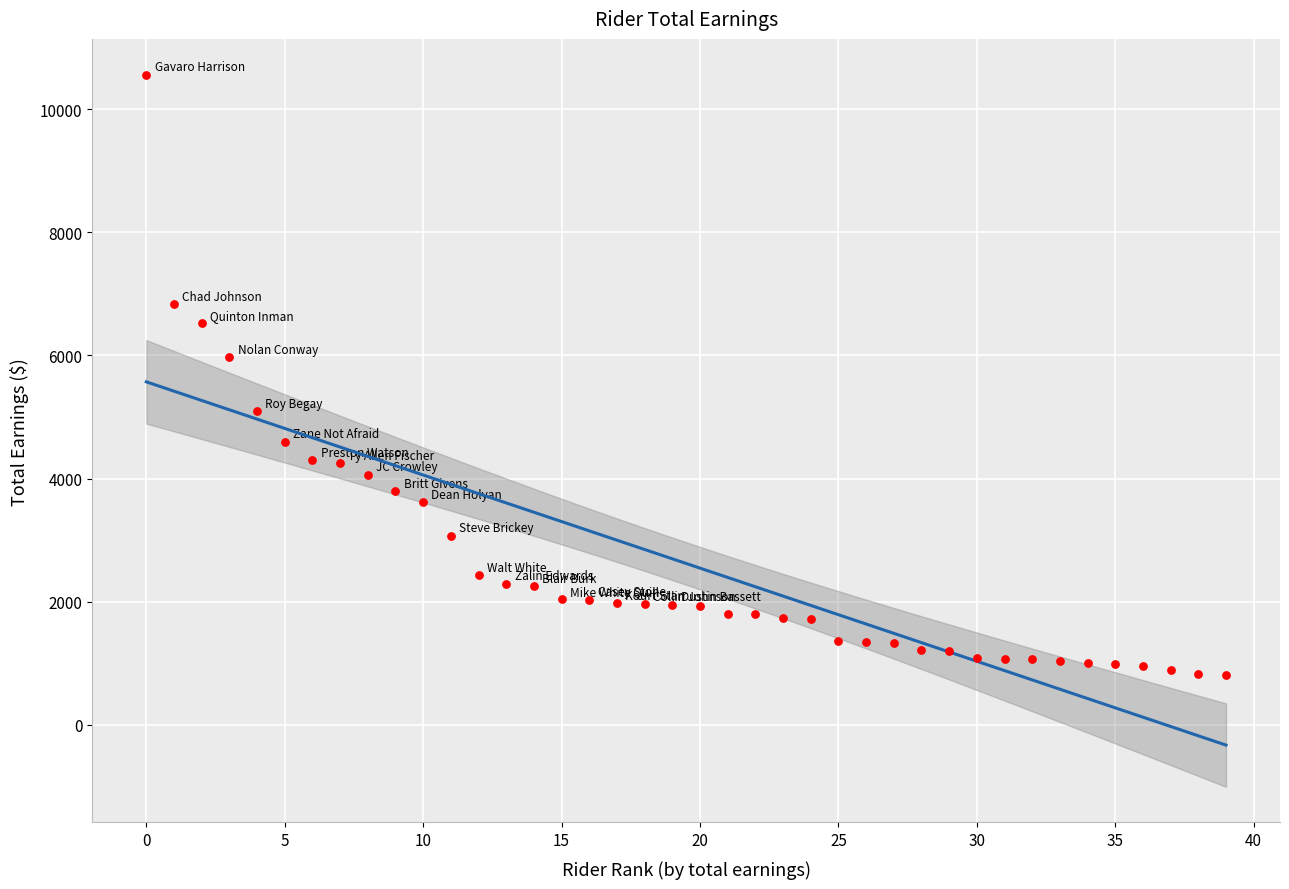

What Y value in the scatter plot is closest to 5689?

5979.6